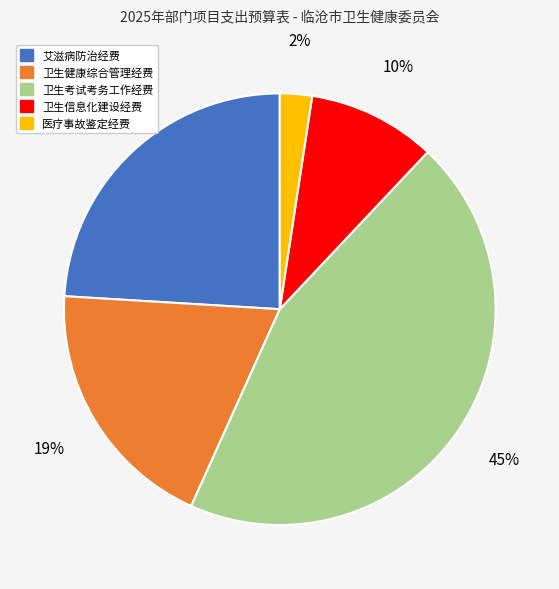

Is there any slice that represents more than half of the pie?

No